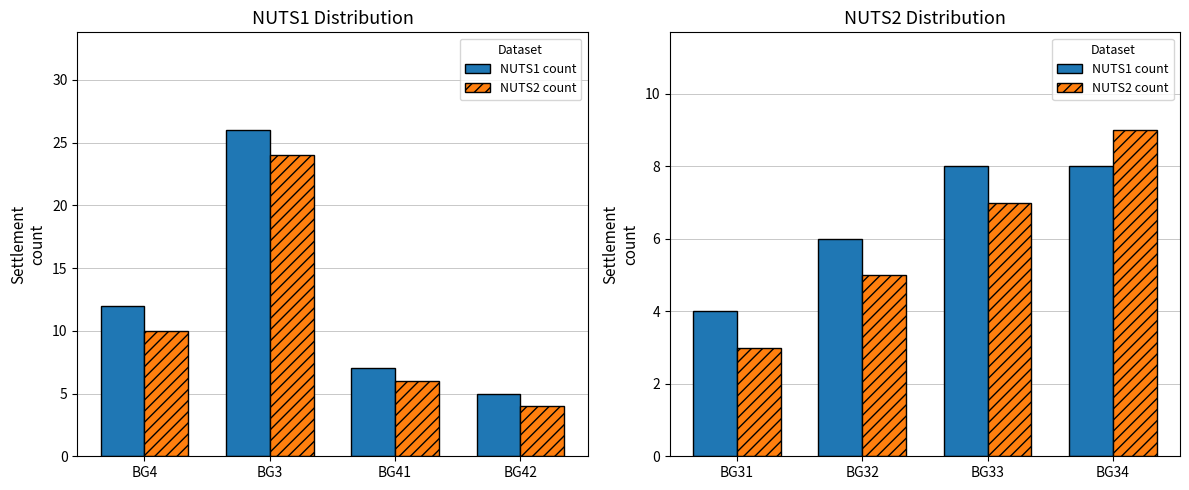

The NUTS2 count series shows 2 at BG32. True or false?

False